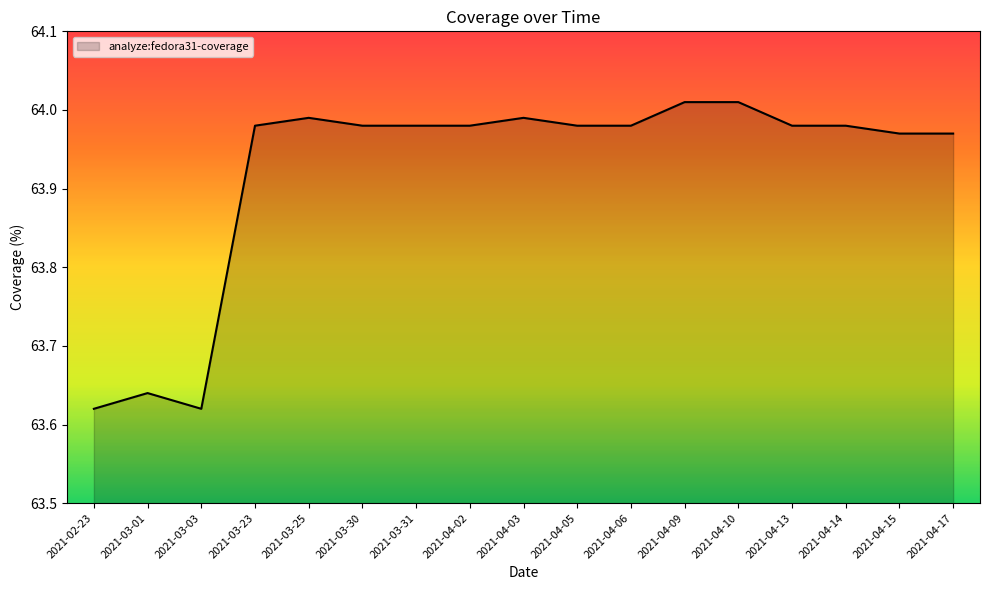

What position from the right is 2021-04-02?

10